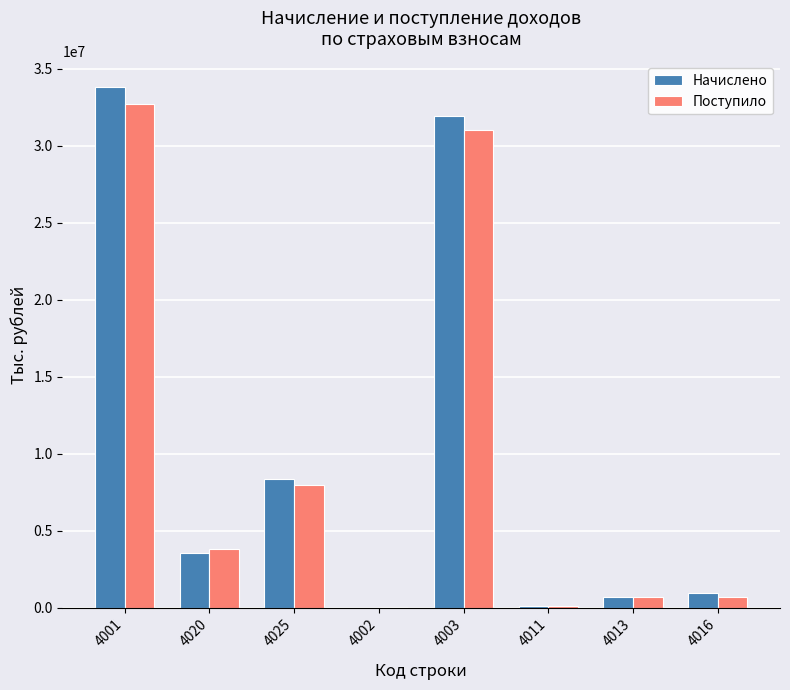

What are all the series names shown in the legend?

Начислено, Поступило